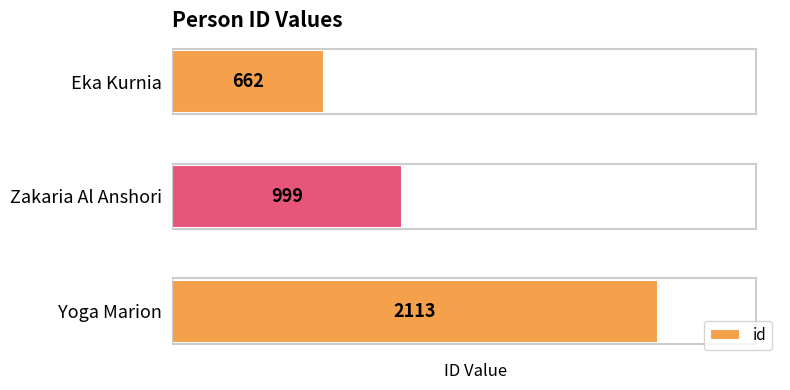

At which label is the value closest to 1387?

Zakaria Al Anshori